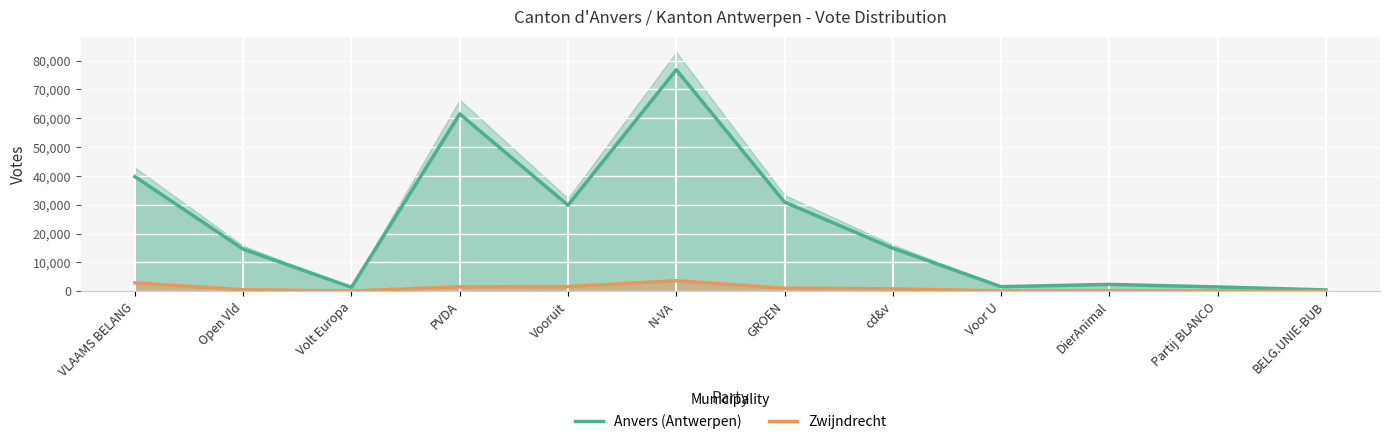

At which label is Anvers (Antwerpen) closest to 38620?

VLAAMS BELANG